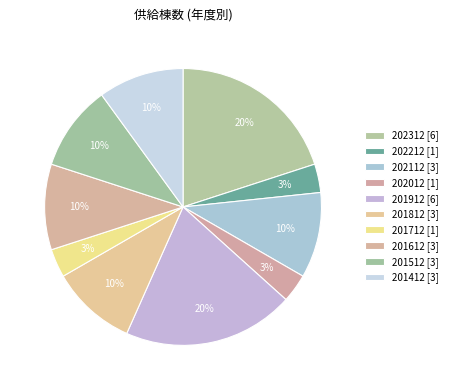

How many slices are in this pie chart?

10